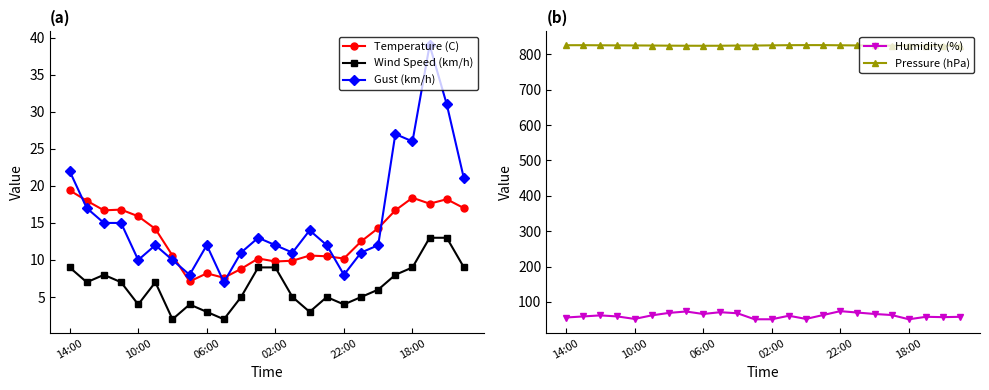

Reading right to left, transcribe all the data shown in this chart.

Temperature (C): 17.0	18.2	17.6	18.4	16.7	14.3	12.5	10.2	10.5	10.6	9.9	9.8	10.2	8.8	7.6	8.2	7.1	10.6	14.2	15.9	16.8	16.7	18.0	19.4
Wind Speed (km/h): 9.0	13.0	13.0	9.0	8.0	6.0	5.0	4.0	5.0	3.0	5.0	9.0	9.0	5.0	2.0	3.0	4.0	2.0	7.0	4.0	7.0	8.0	7.0	9.0
Gust (km/h): 21.0	31.0	39.0	26.0	27.0	12.0	11.0	8.0	12.0	14.0	11.0	12.0	13.0	11.0	7.0	12.0	8.0	10.0	12.0	10.0	15.0	15.0	17.0	22.0
Humidity (%): 58.0	57.0	58.0	51.0	63.0	66.0	70.0	74.0	63.0	52.0	61.0	51.0	51.0	68.0	71.0	66.0	73.0	69.0	62.0	52.0	59.0	62.0	59.0	56.0
Pressure (hPa): 824.8	824.7	824.6	824.7	824.5	825.0	825.2	825.6	826.1	826.1	825.9	825.4	824.8	824.8	824.3	824.2	824.3	824.5	824.9	825.1	825.3	825.6	825.9	825.8